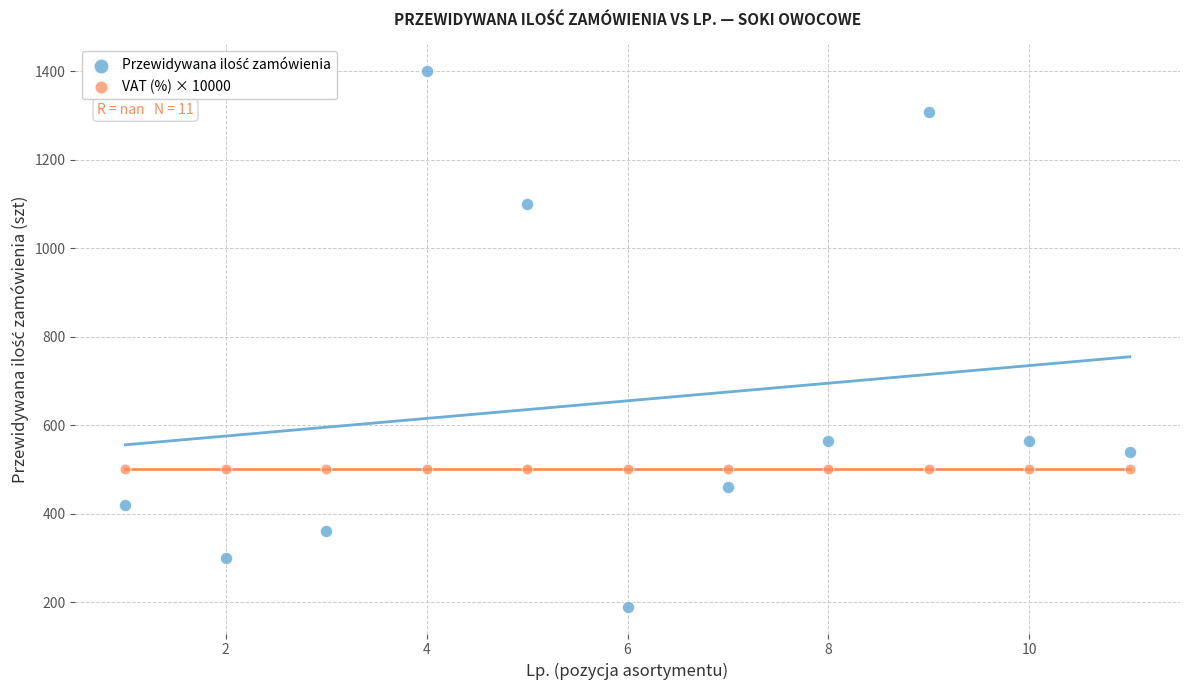

Count the number of points in this scatter plot.

22